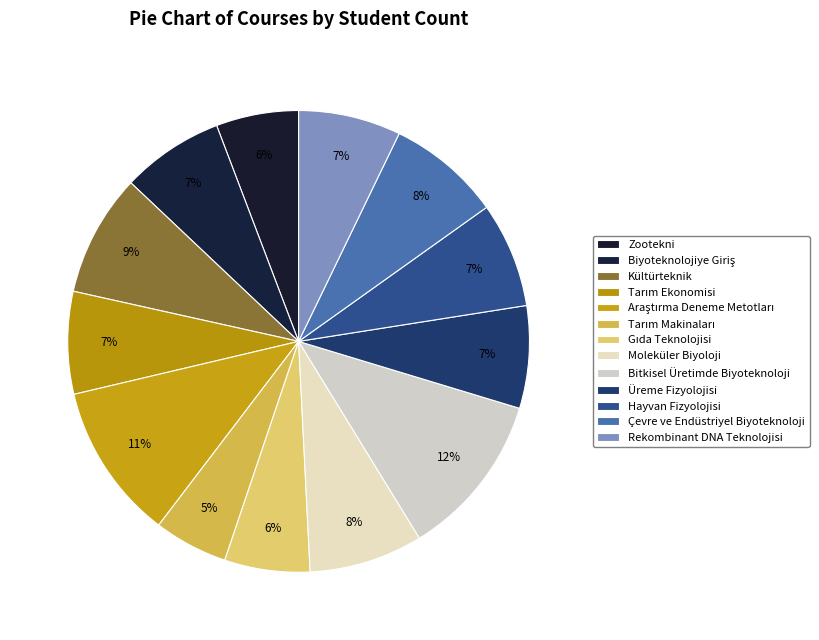

What percentage is the Üreme Fizyolojisi slice, to the nearest percent?

7%